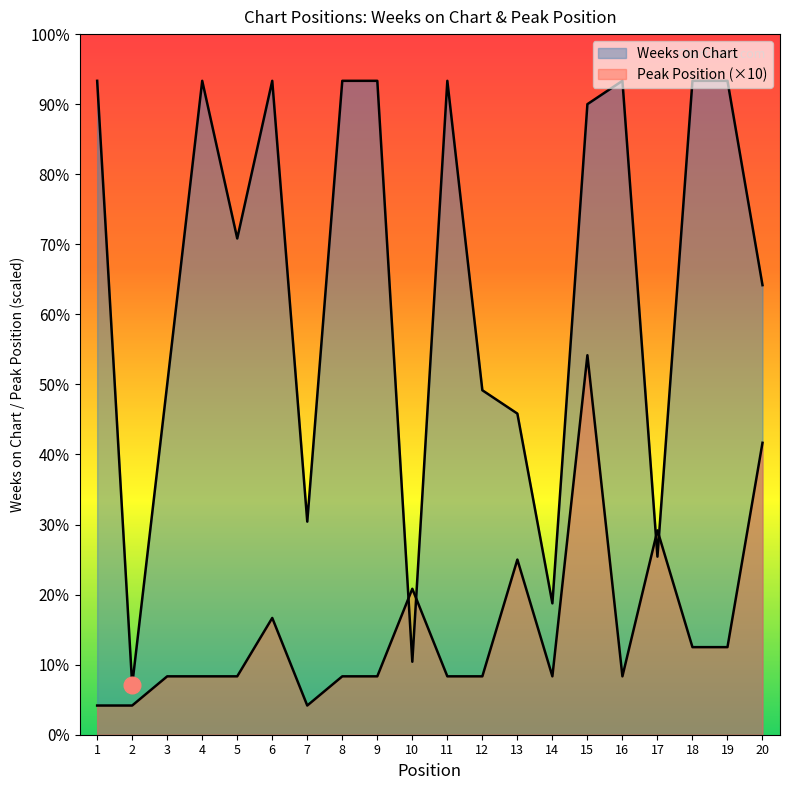

Where is the first local minimum for Peak Position?

7